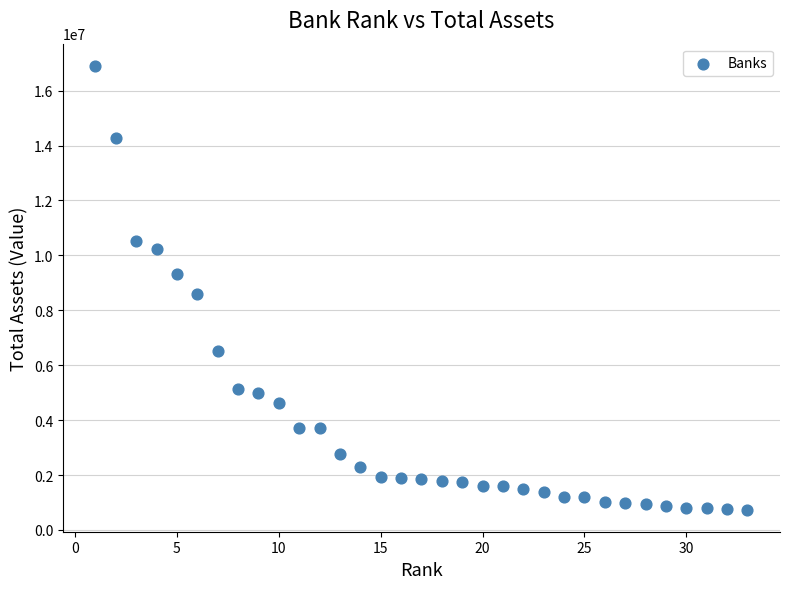

What is the range of Y values (max minus min)?

16159578.6